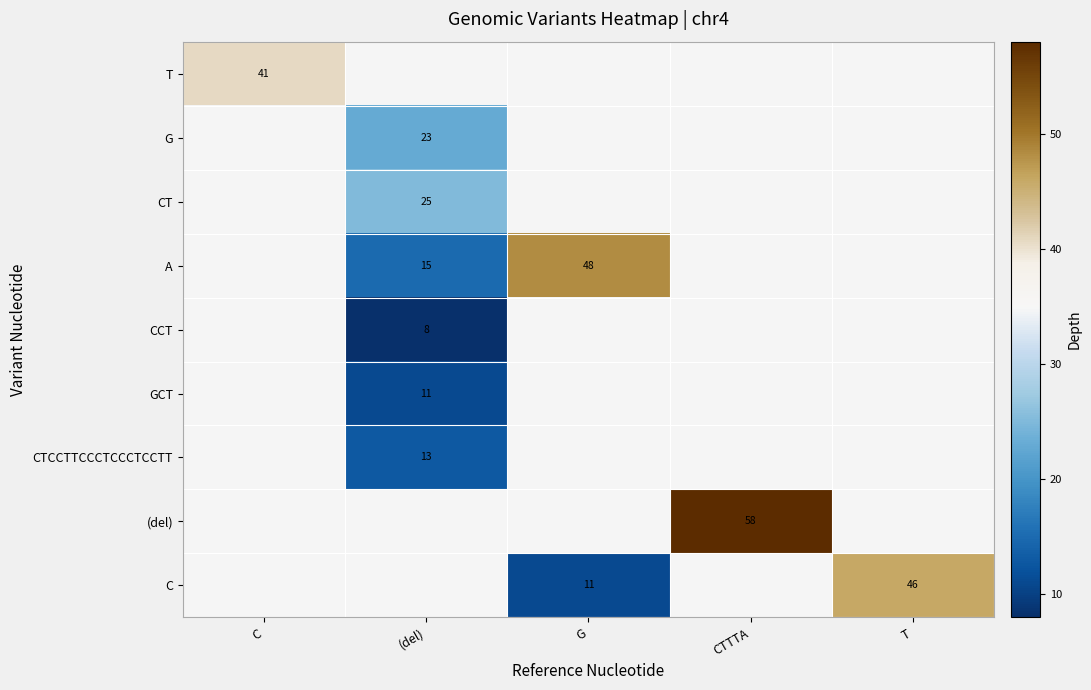

Is the value of T at T greater than the value of (del) at T?

No